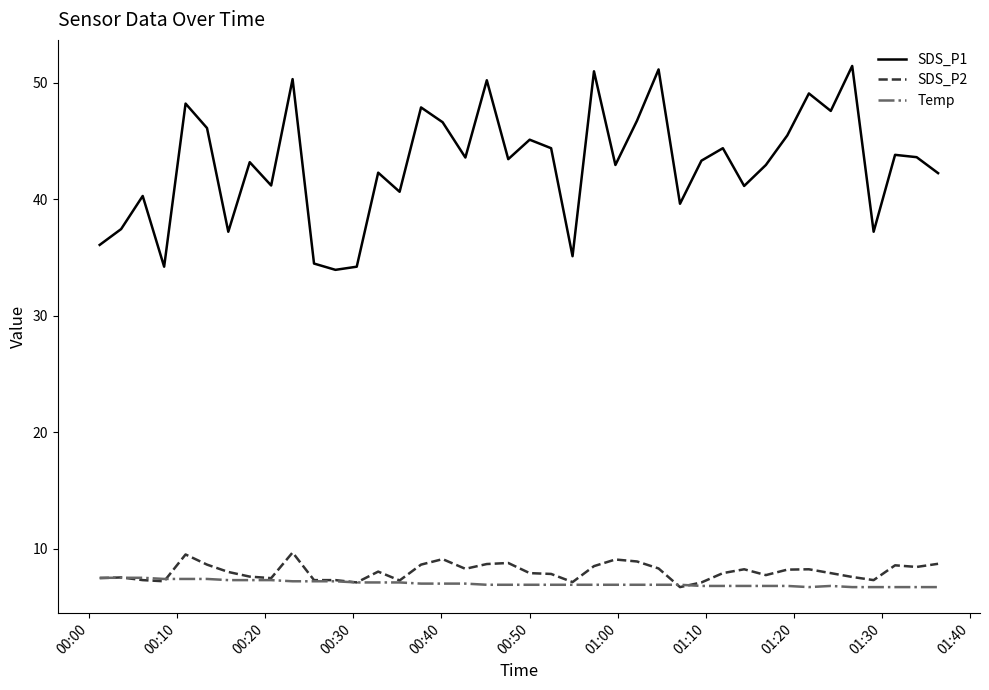

What is the greatest value displayed?

51.4